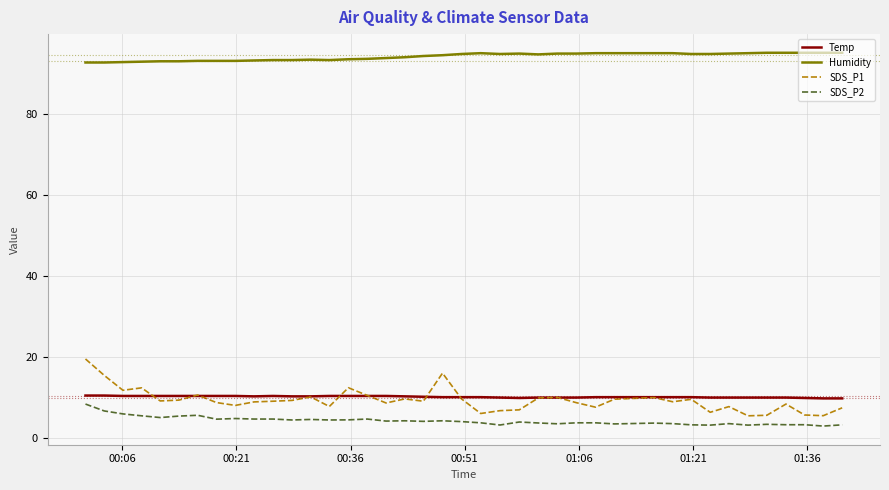

What is the sum of all Humidity values?

3761.6